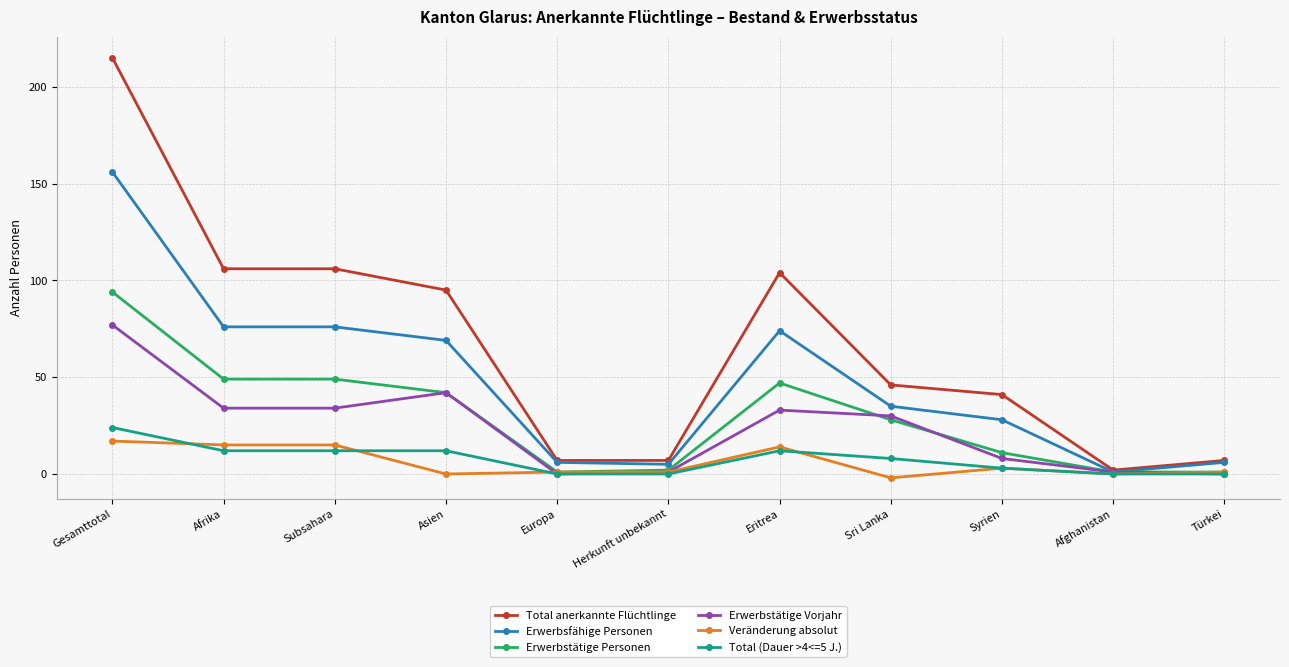

Is it true that Erwerbsfähige Personen equals 119 at Asien?

False